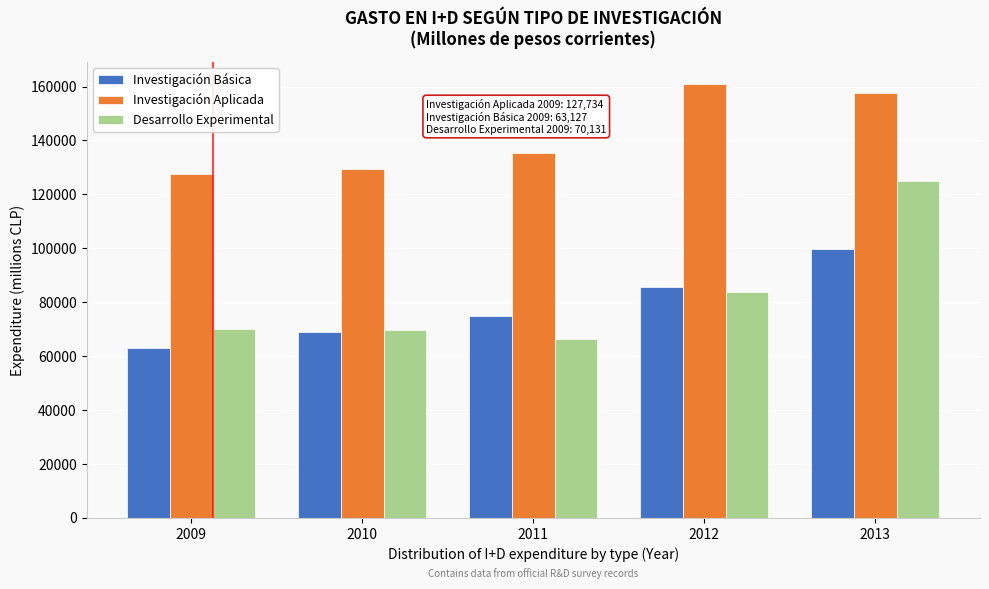

List the series in order of their peak value, highest first.

Investigación Aplicada, Desarrollo Experimental, Investigación Básica